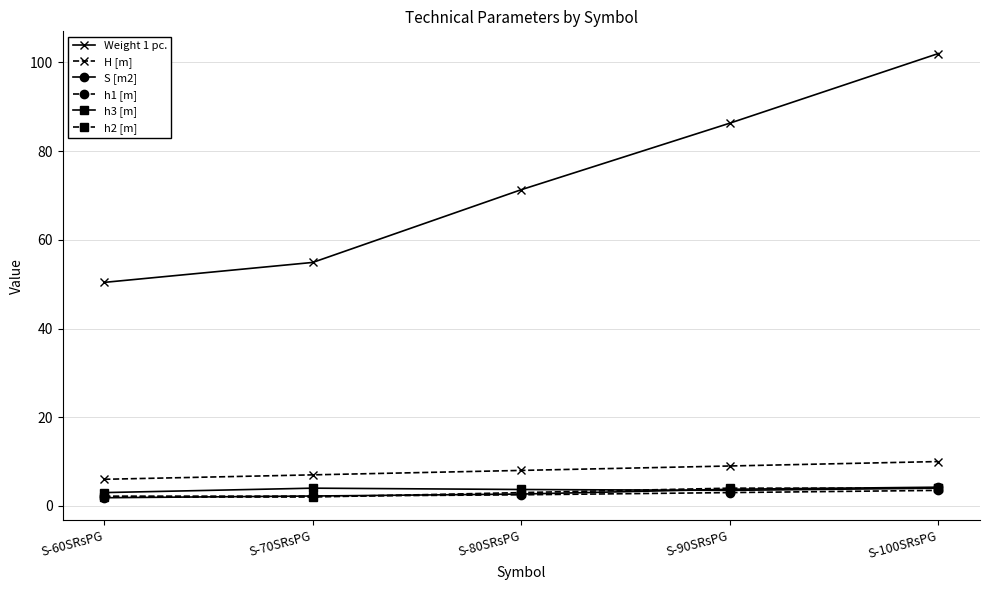

True or false: Weight 1 pc. has more than 0 interior local peaks.

False